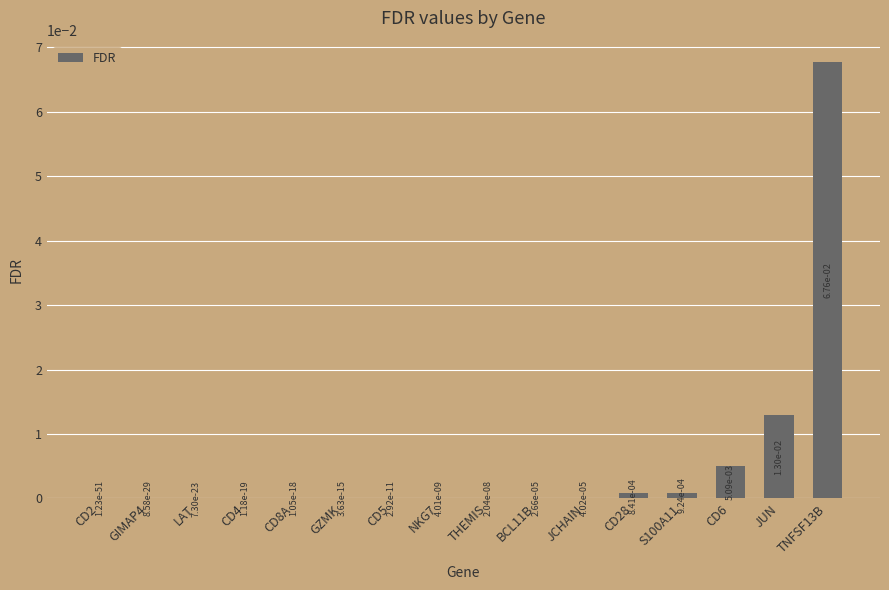

Which has a higher value, CD6 or CD8A?

CD6